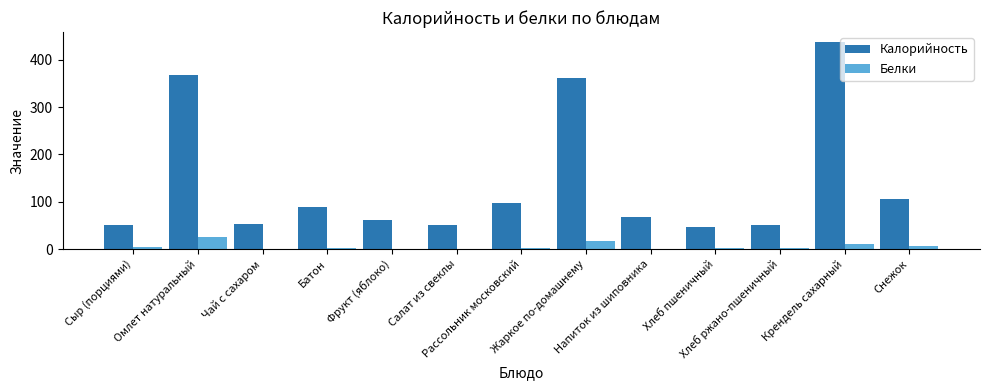

Does the chart contain stacked bars?

No